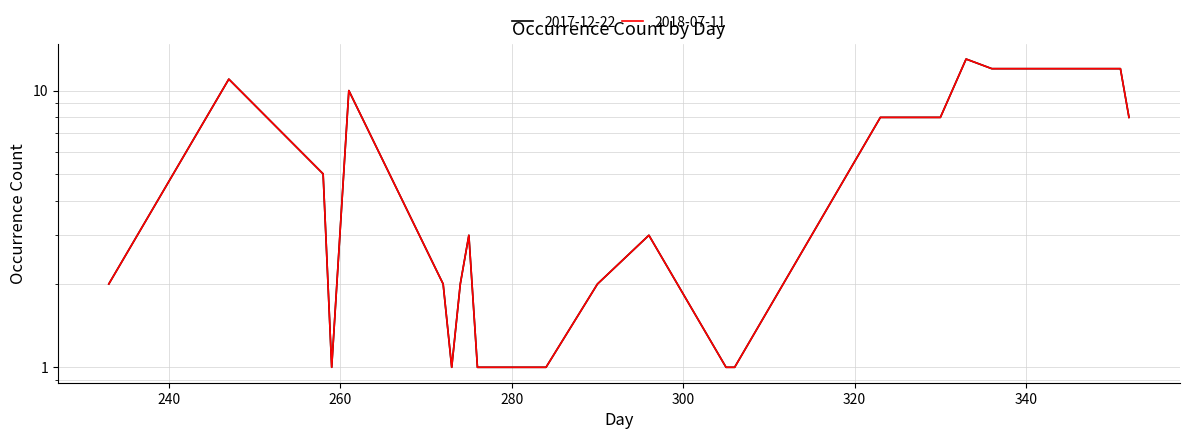

How many lines are shown in the chart?

2